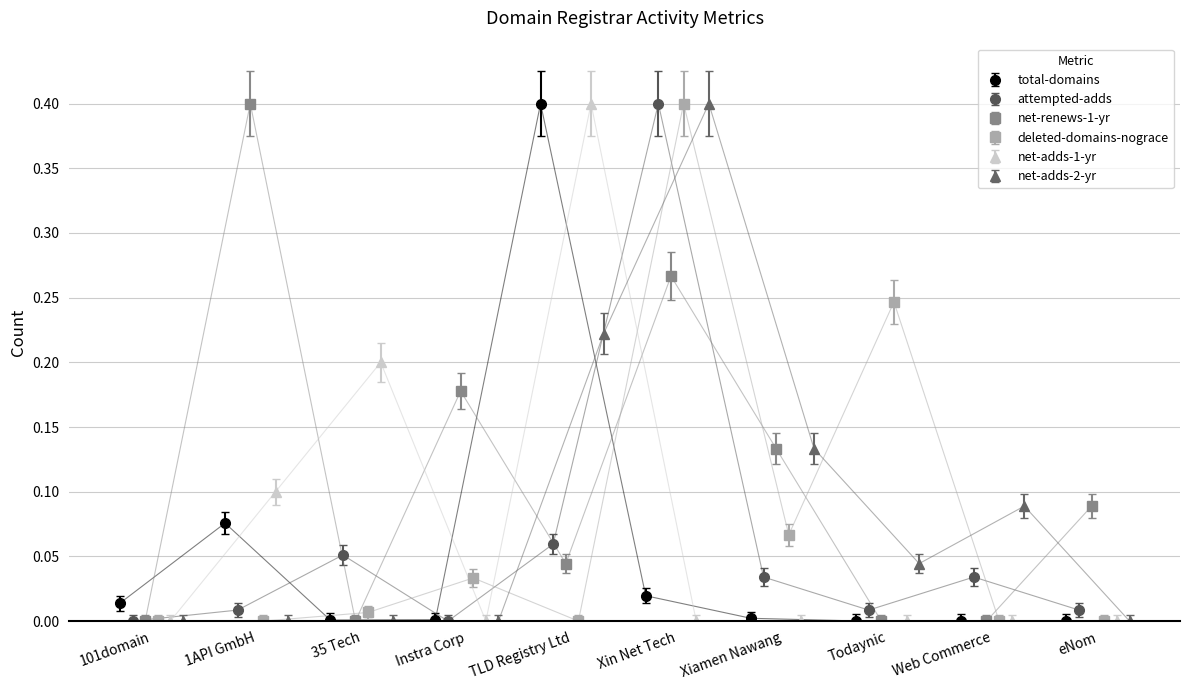

What is the label of the 7th point from the left?

Xiamen Nawang Technology Co., Ltd